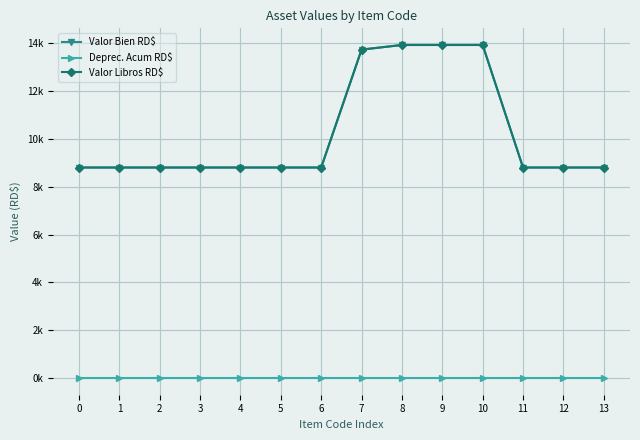

List the series in order of their peak value, lowest first.

Deprec. Acum RD$, Valor Bien RD$, Valor Libros RD$